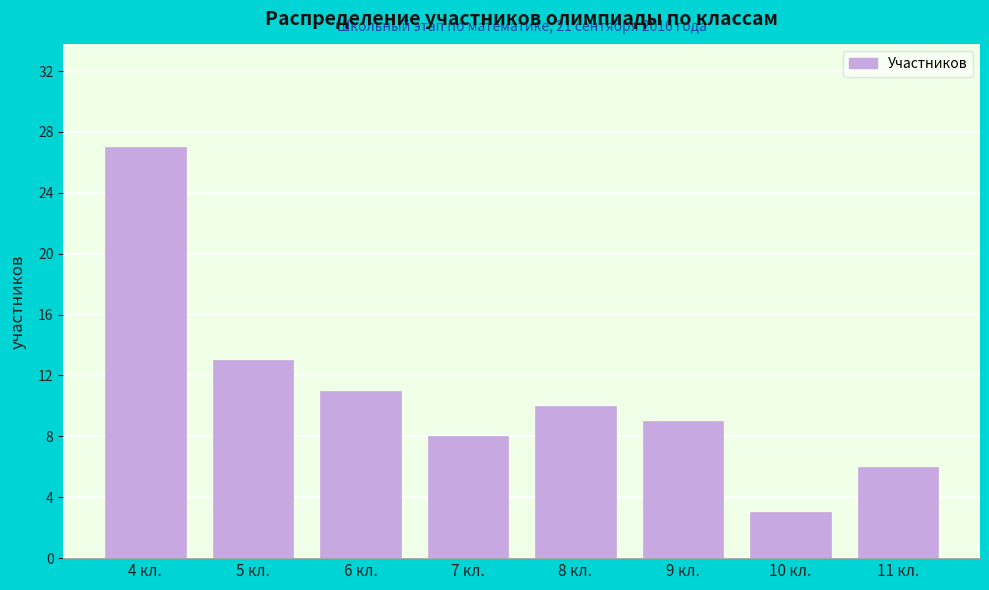

Reading right to left, transcribe all the data shown in this chart.

6	3	9	10	8	11	13	27